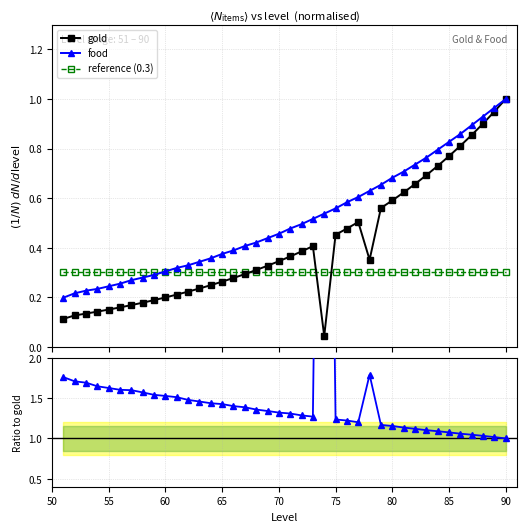

True or false: gold and food intersect in this chart.

False